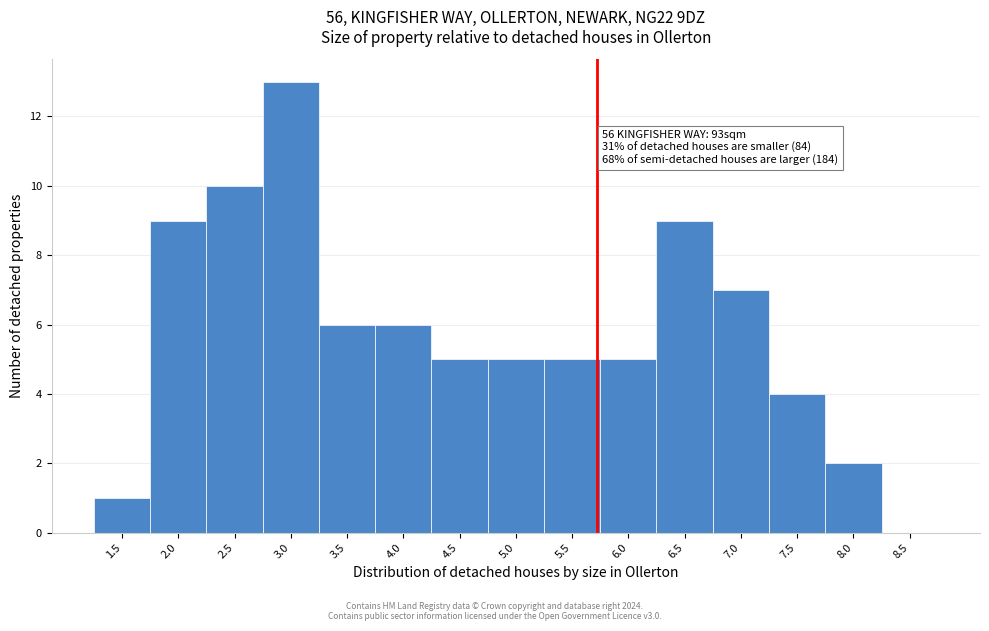

Reading right to left, extract all data points from this chart.

8.5=0	8.0=2	7.5=4	7.0=7	6.5=9	6.0=5	5.5=5	5.0=5	4.5=5	4.0=6	3.5=6	3.0=13	2.5=10	2.0=9	1.5=1